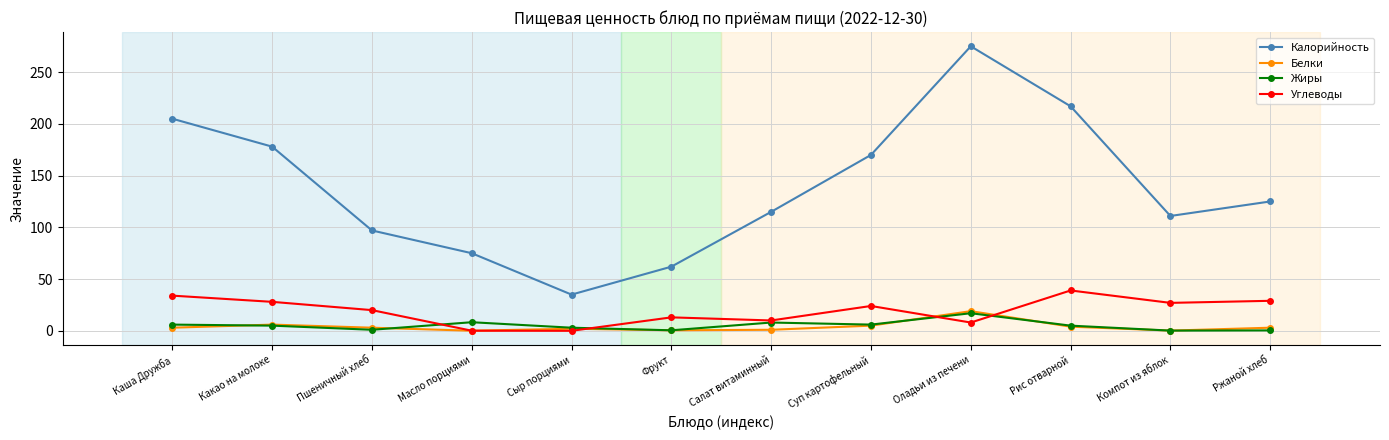

At which label is Калорийность closest to 155?

Суп картофельный